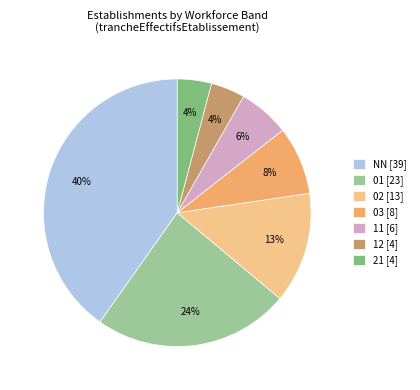

How many slices are in this pie chart?

7